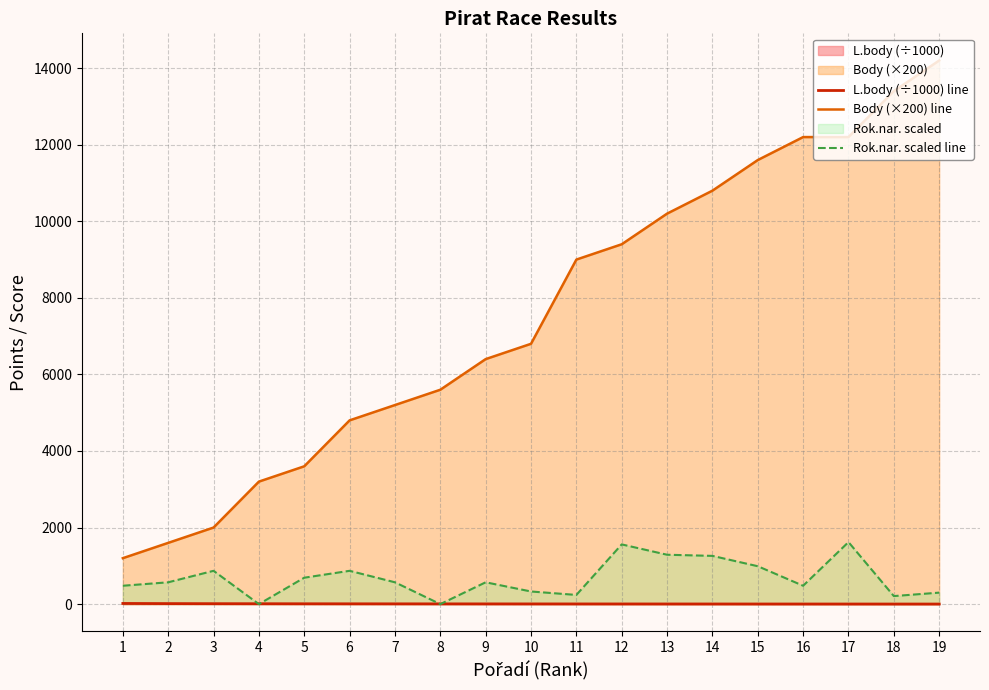

What is the difference between the highest and lowest values at 6?

4792.0